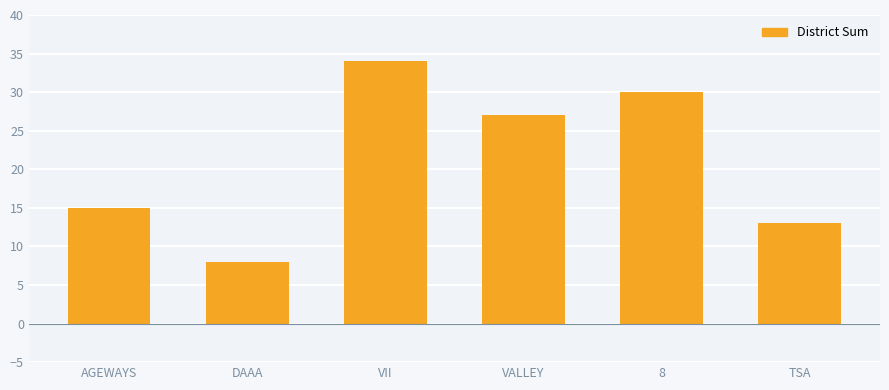

What is the sum of all values?

127